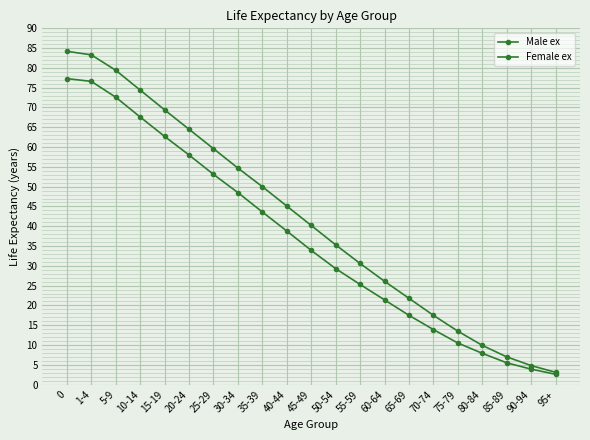

The value of Female ex at 1-4 is 83.3. True or false?

True